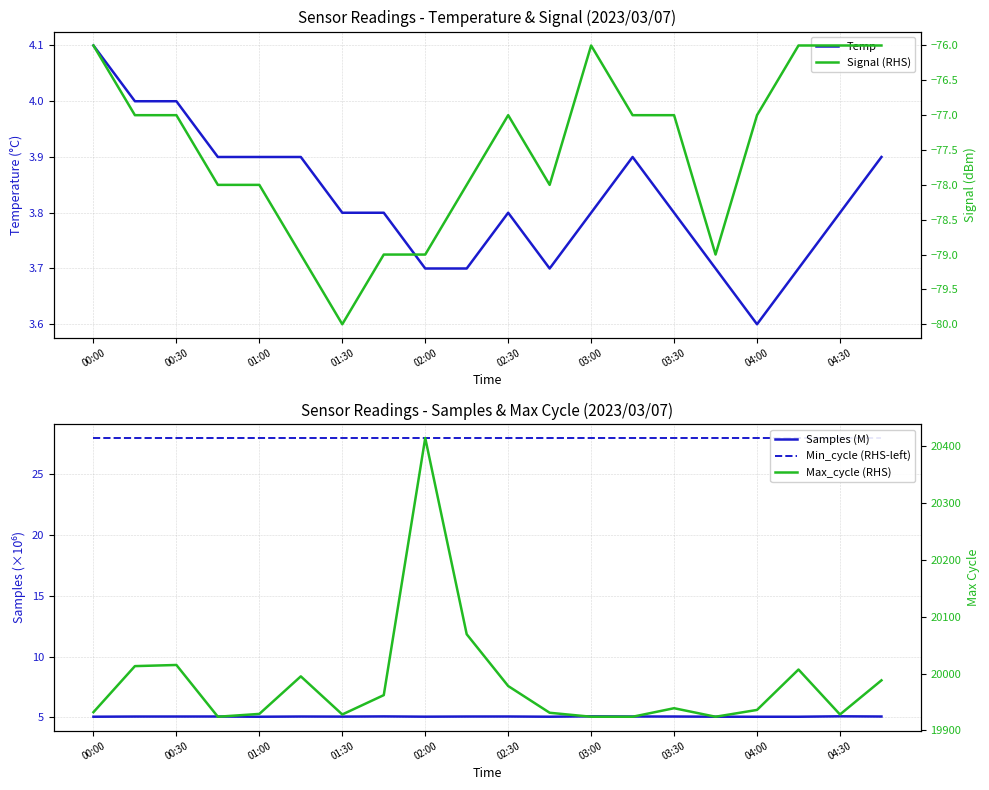

How many series are shown in this chart?

5